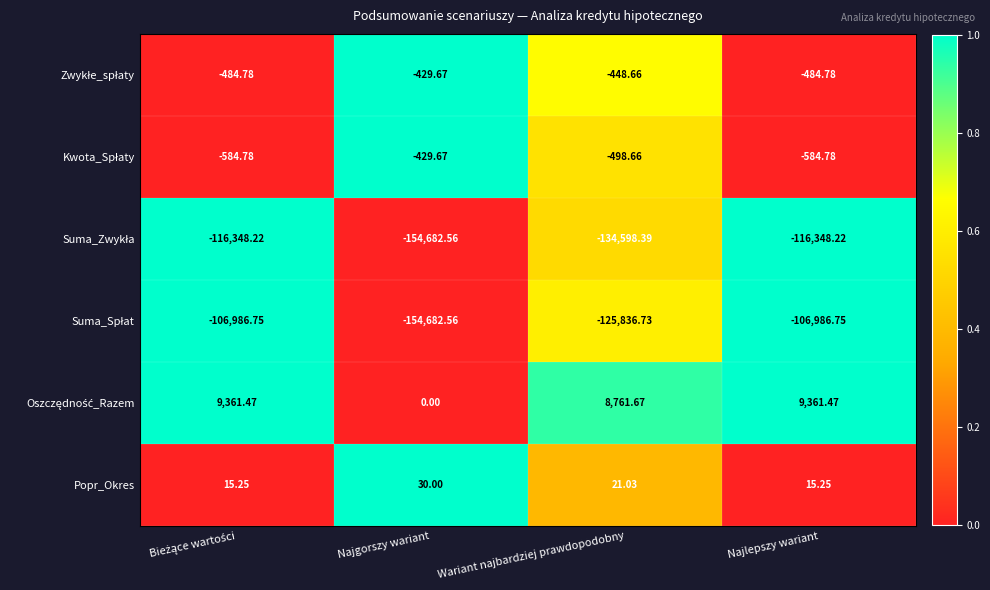

Which label corresponds to the smallest value in the chart?

Najgorszy wariant